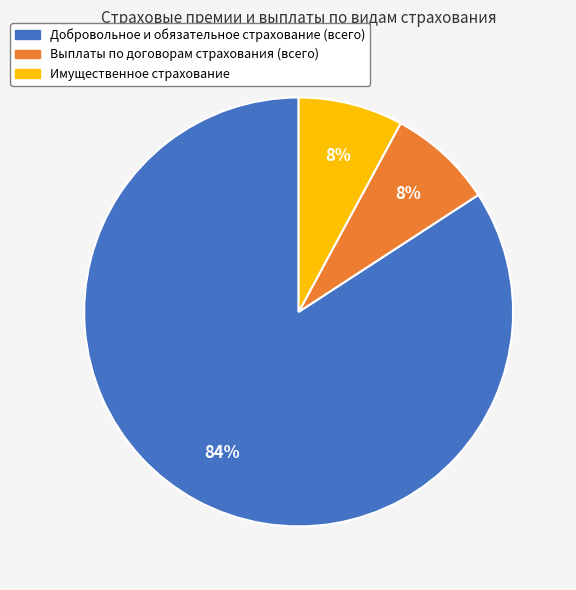

What is the ratio of the value at Выплаты по договорам страхования (всего) to the value at Имущественное страхование?

1.0